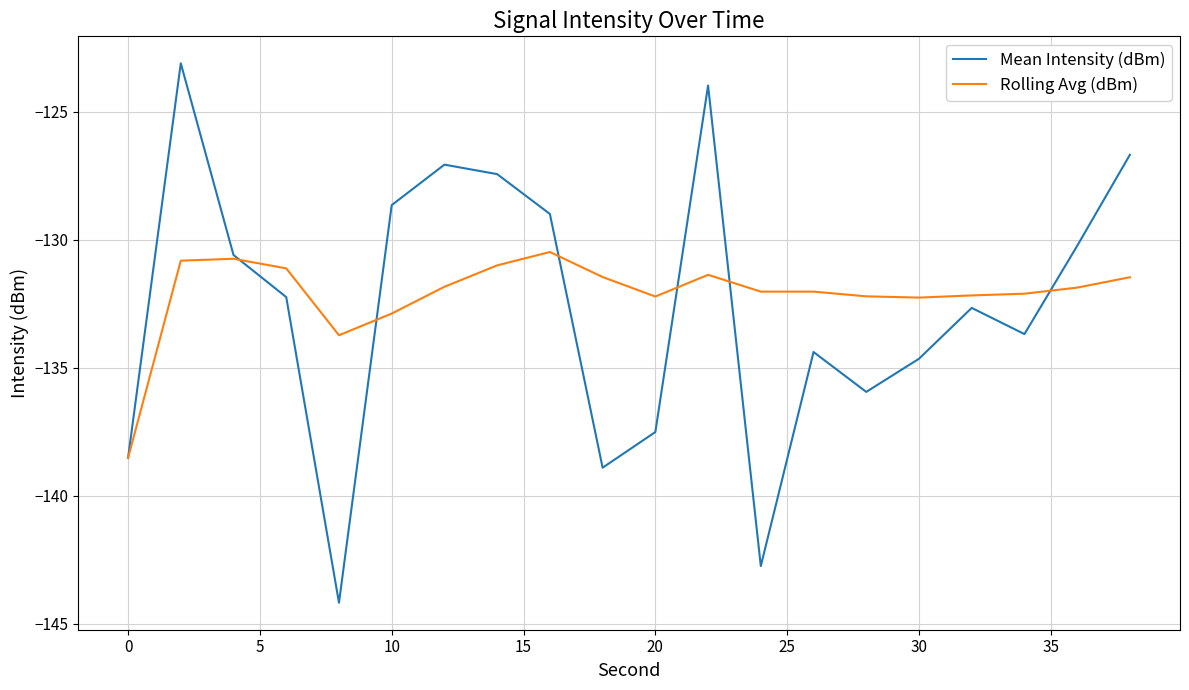

True or false: Mean Intensity (dBm) has more than 1 points higher than both neighbors.

True